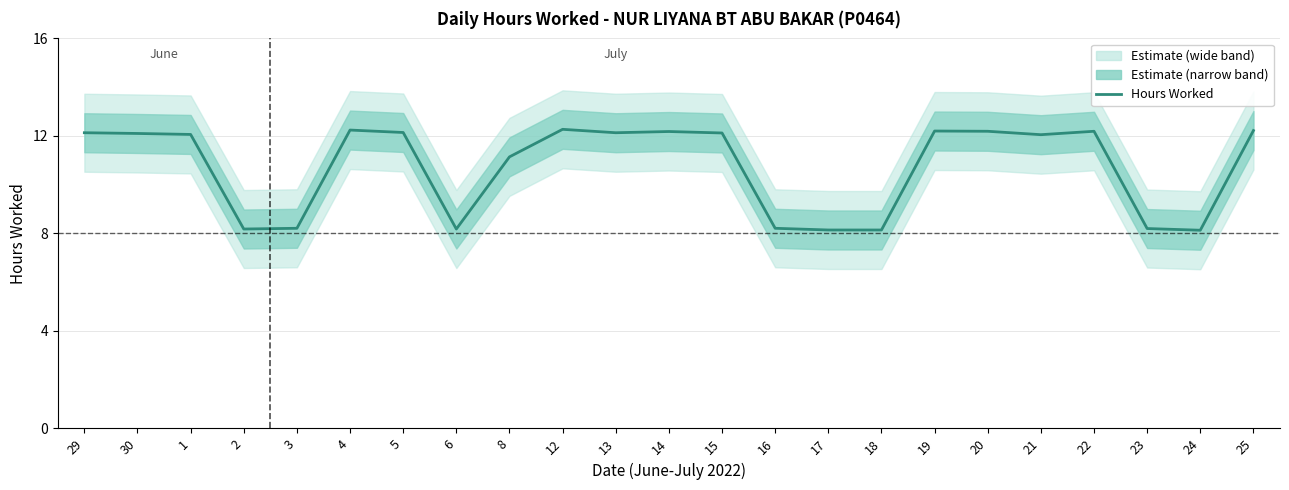

What is the greatest value displayed?

12.3